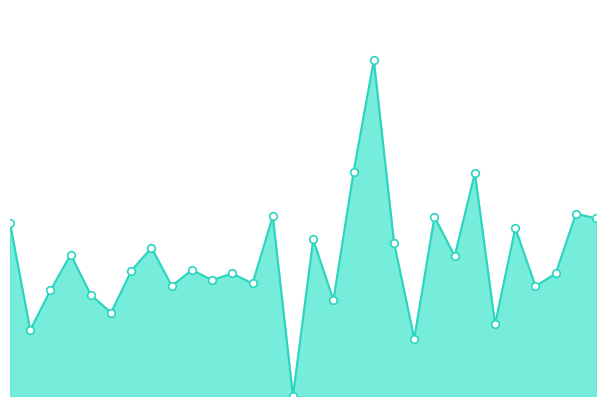

Does the chart have visible grid lines?

No